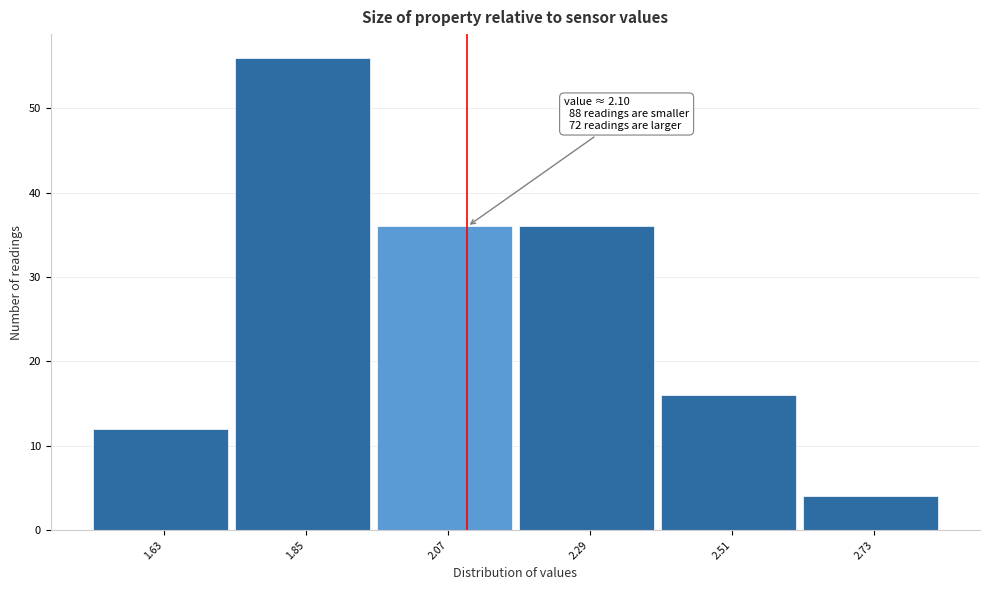

Which range on the x-axis has the tallest bar?

1.74 to 1.96